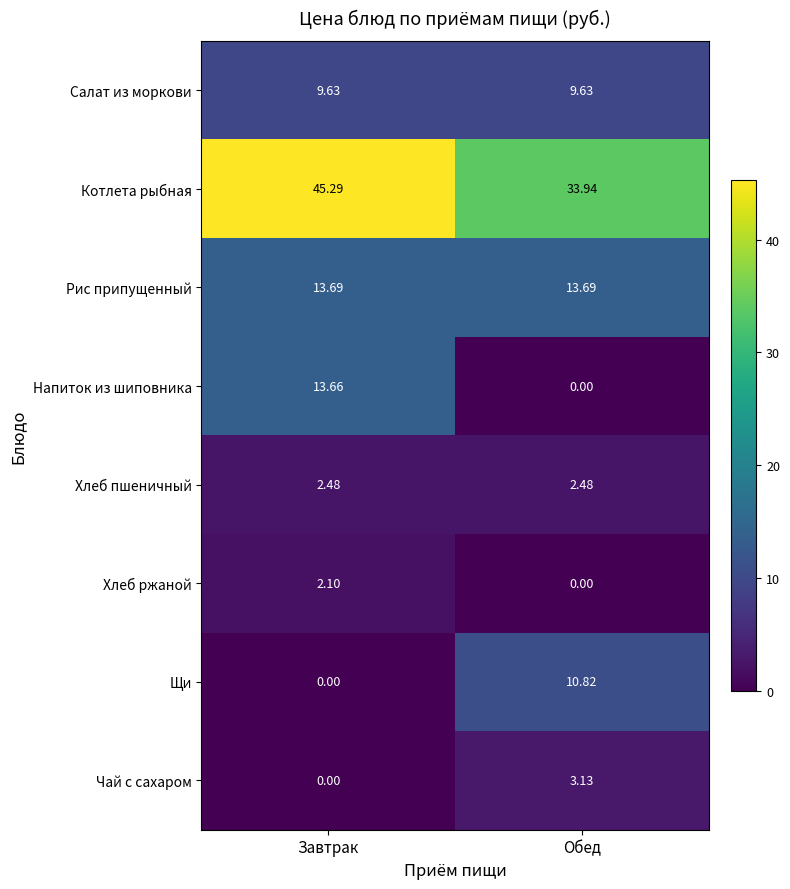

Between Завтрак and Обед, which series saw the biggest shift?

Напиток из шиповника